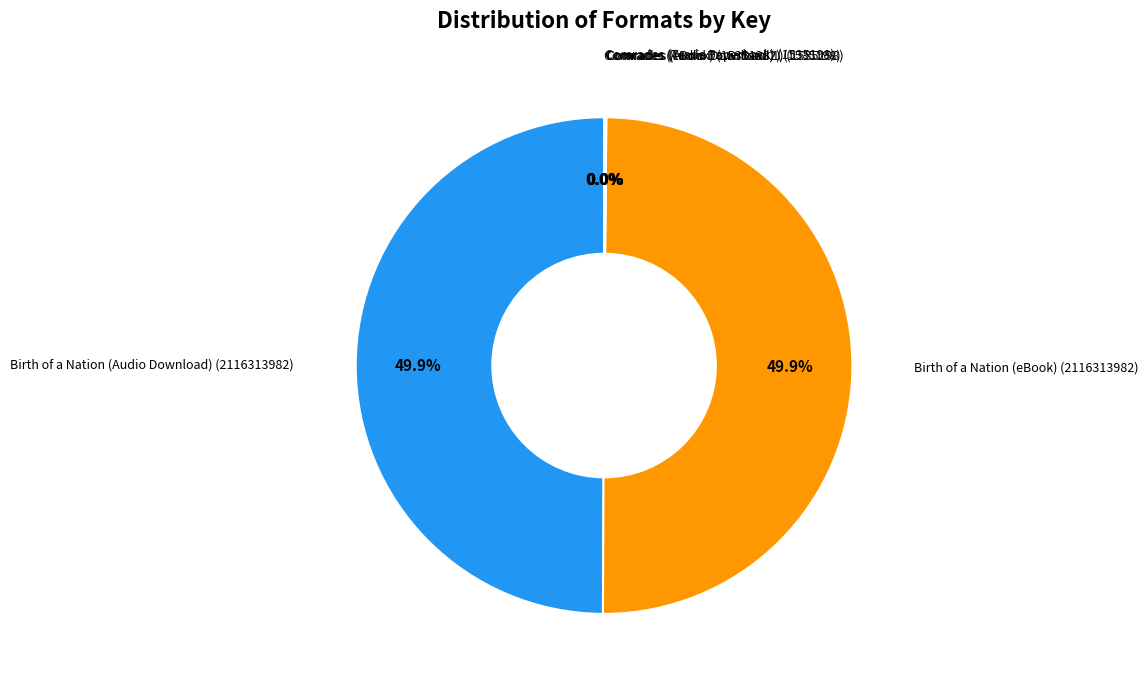

Is there any slice that represents more than half of the pie?

No